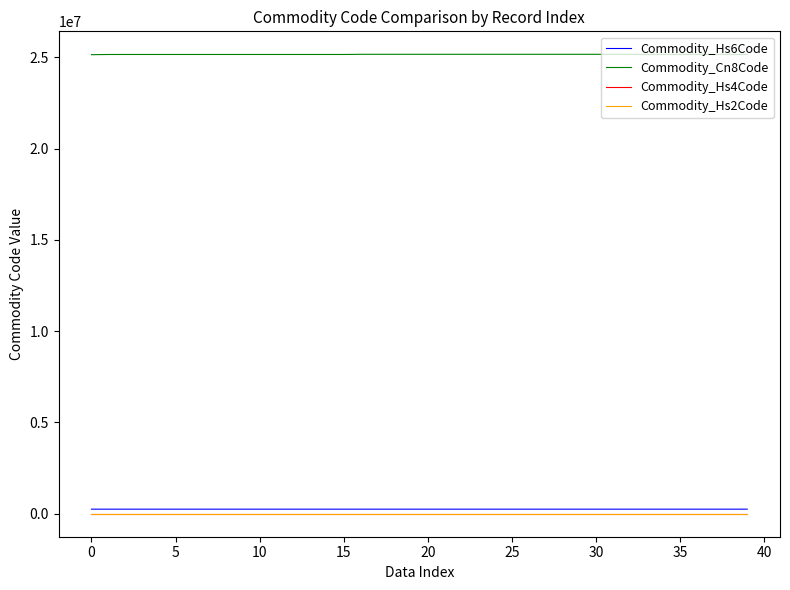

Which series has the largest total across all categories?

Commodity_Cn8Code